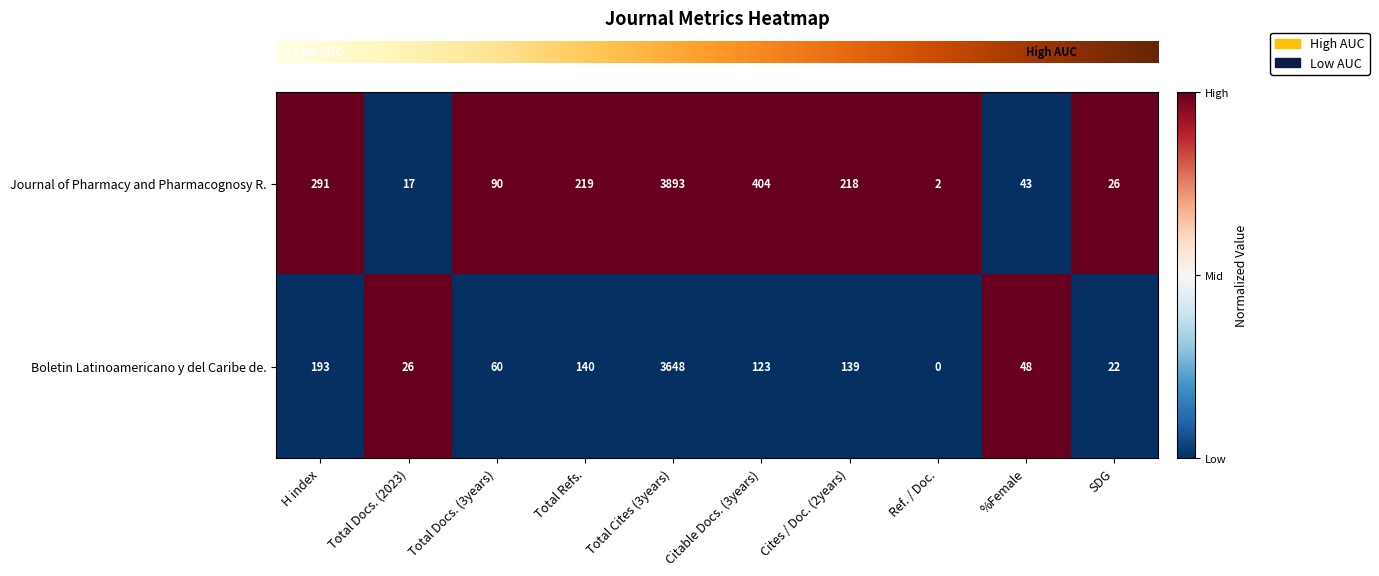

Reading right to left, extract all data points from this chart.

Journal of Pharmacy and Pharmacognosy R.: SDG=26	%Female=43	Ref. / Doc.=2	Cites / Doc. (2years)=218	Citable Docs. (3years)=404	Total Cites (3years)=3893	Total Refs.=219	Total Docs. (3years)=90	Total Docs. (2023)=17	H index=291
Boletin Latinoamericano y del Caribe de.: SDG=22	%Female=48	Ref. / Doc.=0	Cites / Doc. (2years)=139	Citable Docs. (3years)=123	Total Cites (3years)=3648	Total Refs.=140	Total Docs. (3years)=60	Total Docs. (2023)=26	H index=193